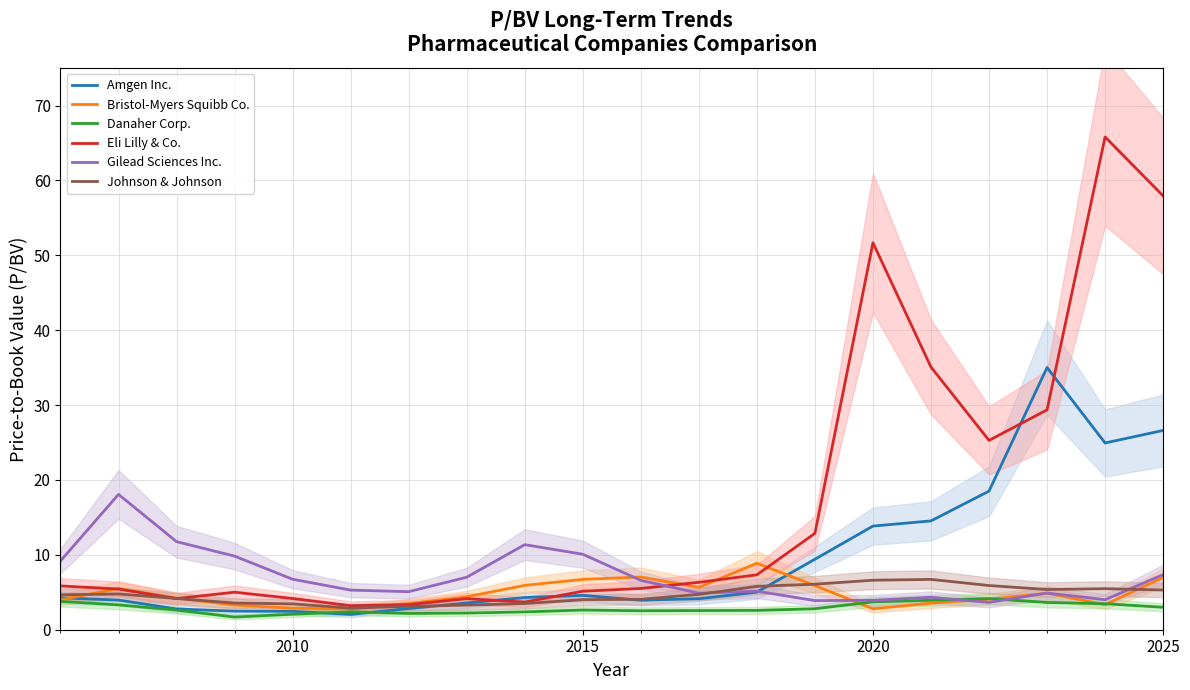

What is the value of the Eli Lilly & Co. point at the 20th from the left?

57.9